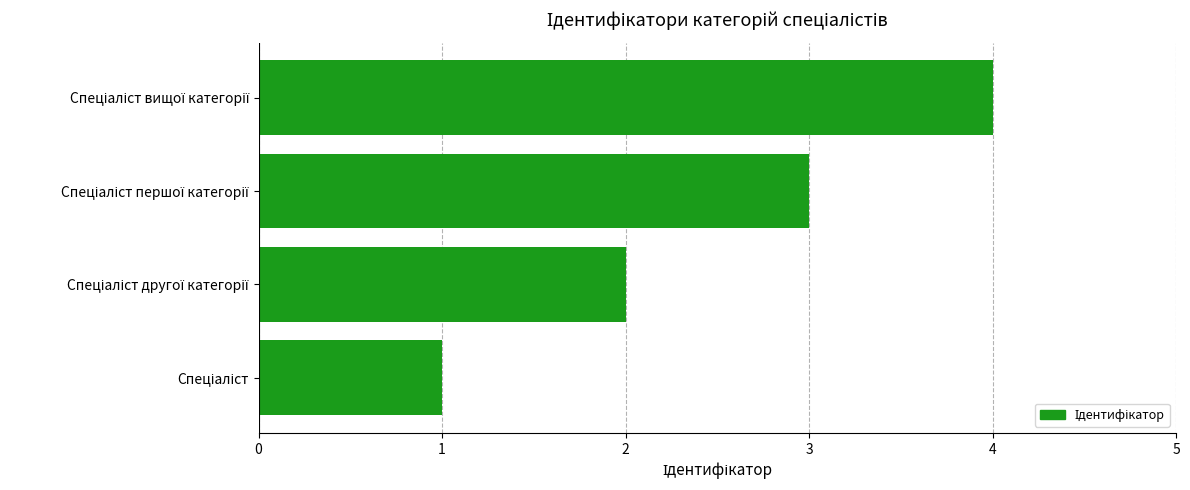

What is the difference between the maximum and minimum values?

3